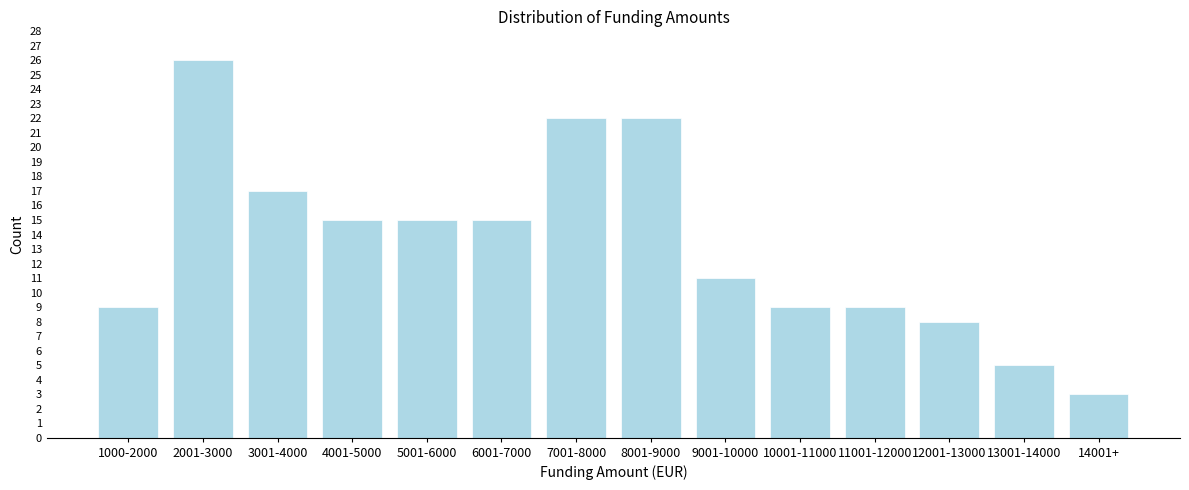

Reading left to right, transcribe all the data shown in this chart.

9	26	17	15	15	15	22	22	11	9	9	8	5	3